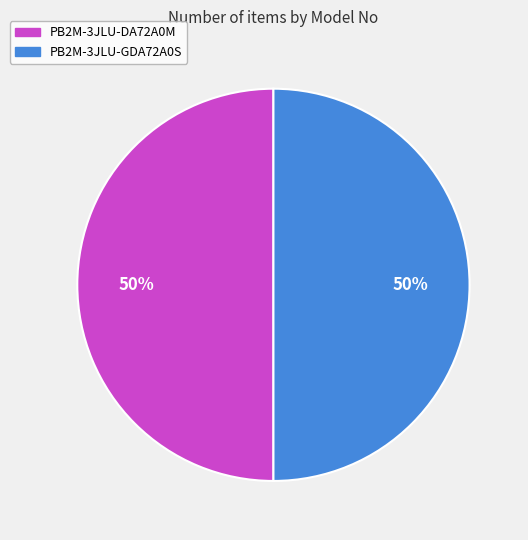

To the nearest percent, what portion does PB2M-3JLU-DA72A0M represent?

50%